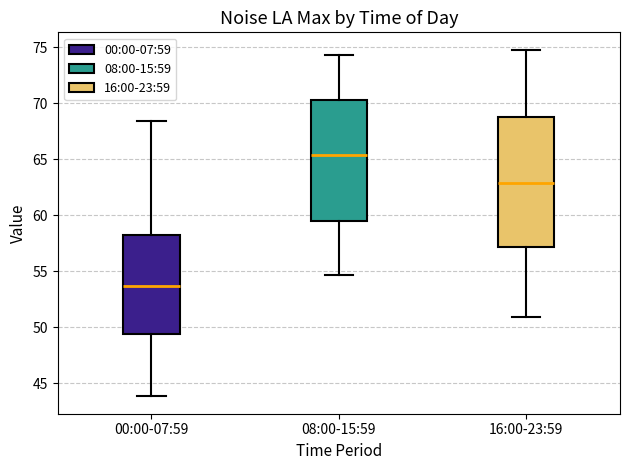

Which box is the tallest, from its lower edge to its upper edge?

16:00-23:59